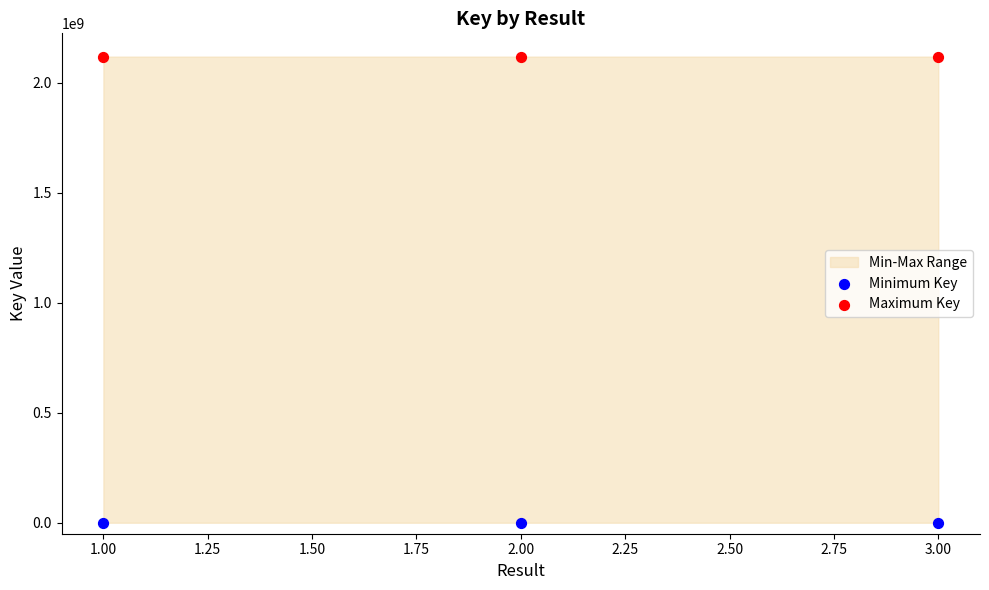

Which series contains the lowest Y value?

Minimum Key